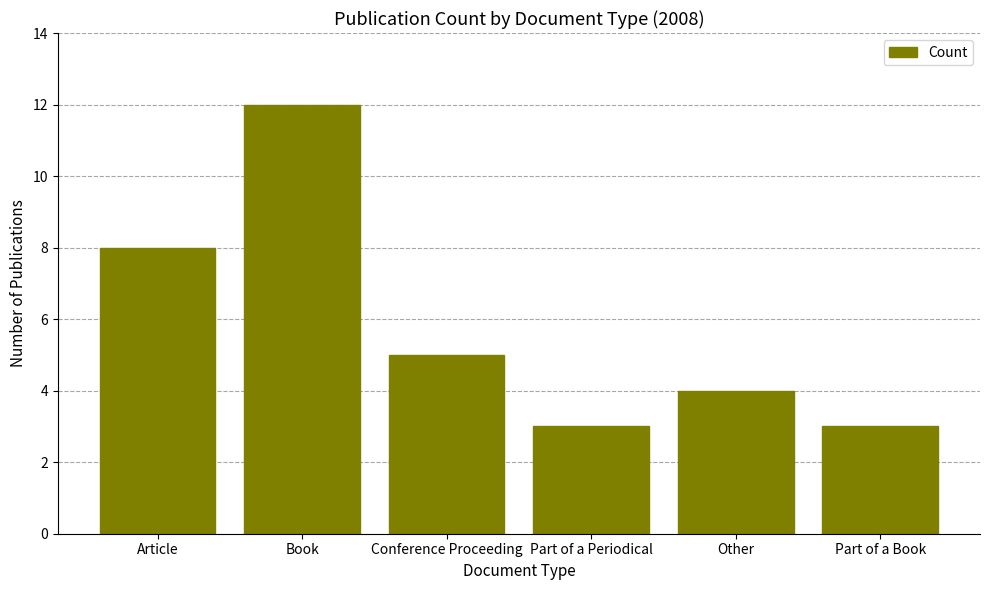

Which has a higher value, Article or Conference Proceeding?

Article